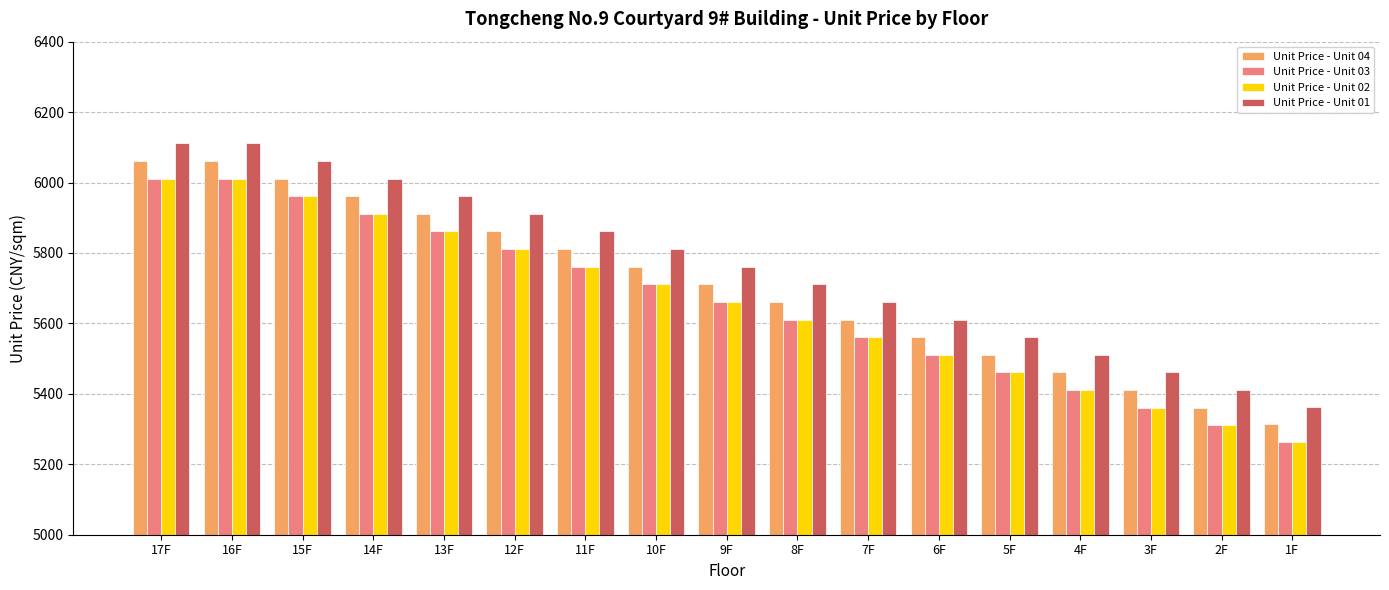

What is the total value across all series at 2F?

21394